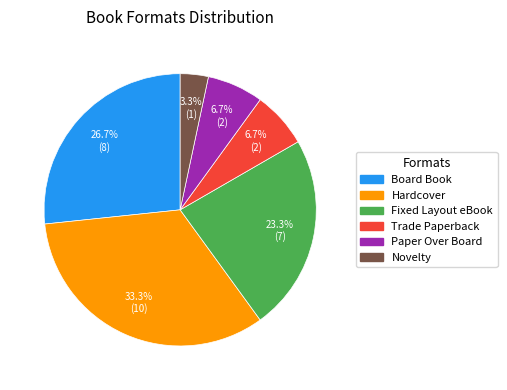

To the nearest percent, what is the average slice percentage?

17%